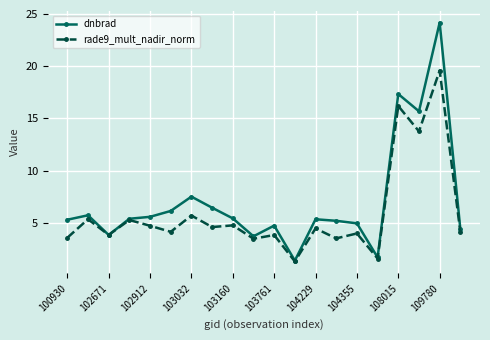

How many lines are shown in the chart?

2